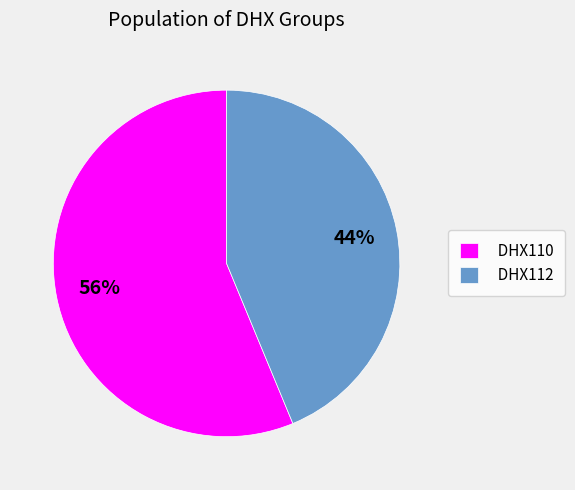

What percentage is the DHX110 slice, to the nearest percent?

56%